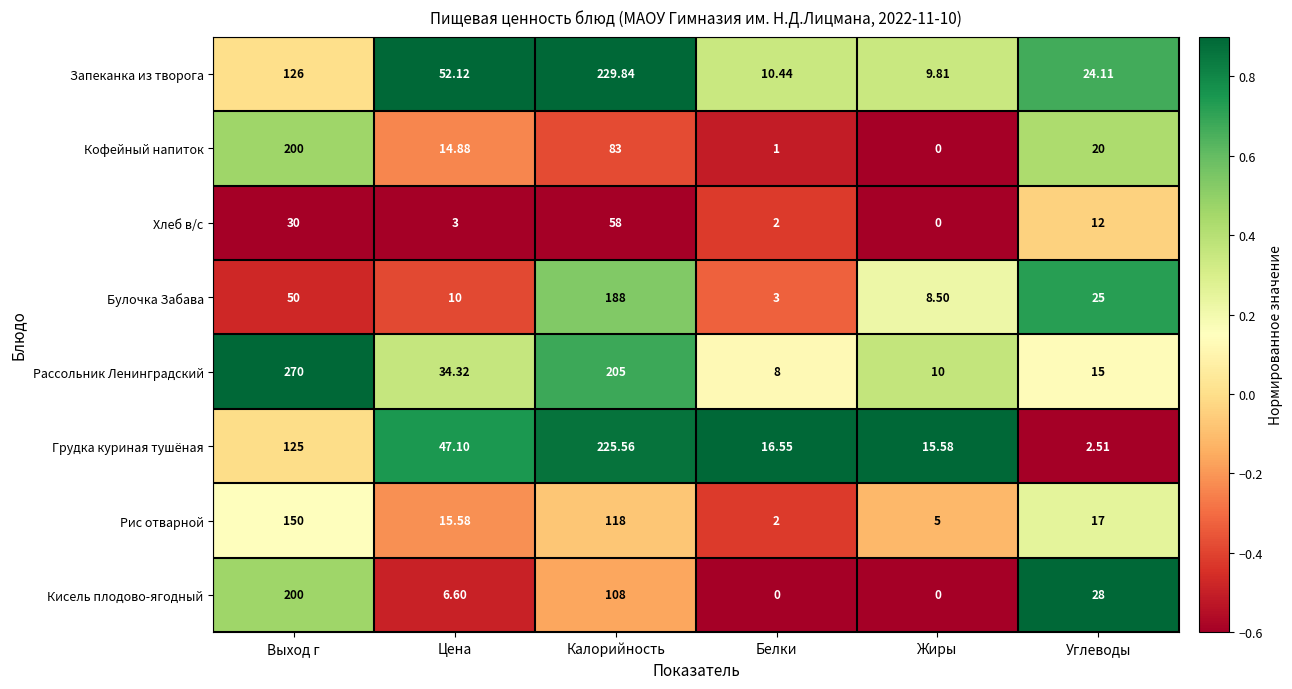

At which label is Булочка Забава closest to 95?

Выход г